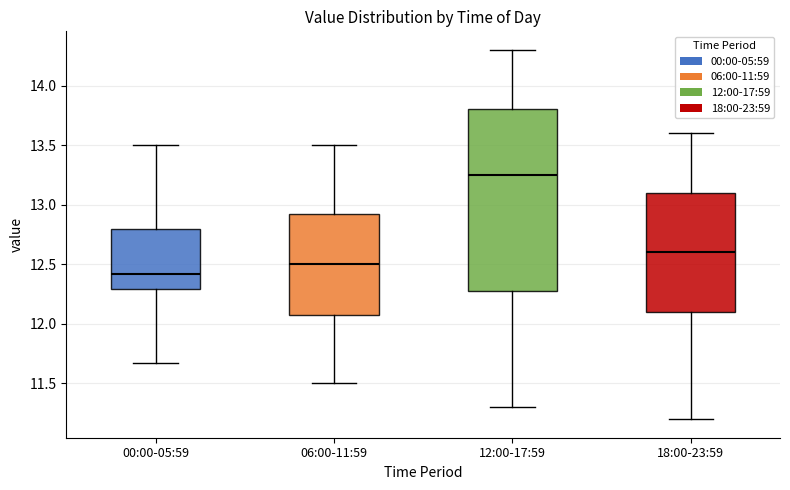

Reading left to right, read every box against the y-axis: the position of its median line, the range the box covers, and the ends of its whiskers. The values are not printed on the chart, so give them approximately, as read against the axis.

00:00-05:59: median 12.40, box 12.30 to 12.80, whiskers 11.65 to 13.50
06:00-11:59: median 12.50, box 12.10 to 12.95, whiskers 11.50 to 13.50
12:00-17:59: median 13.25, box 12.30 to 13.80, whiskers 11.30 to 14.30
18:00-23:59: median 12.60, box 12.10 to 13.10, whiskers 11.20 to 13.60